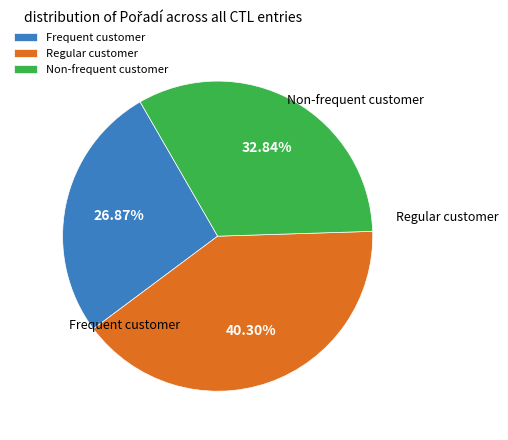

How many segments does this pie chart have?

3